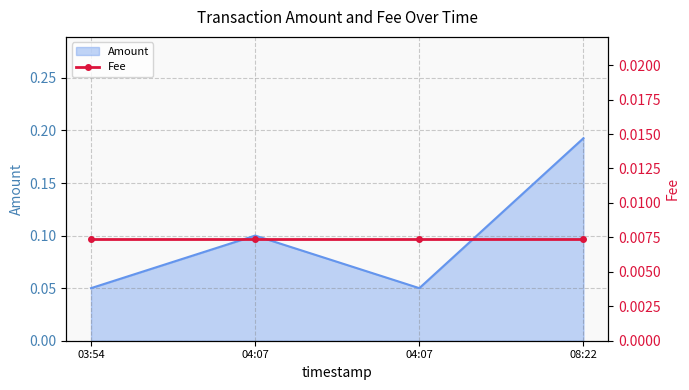

Read the value at 08:22.

0.2